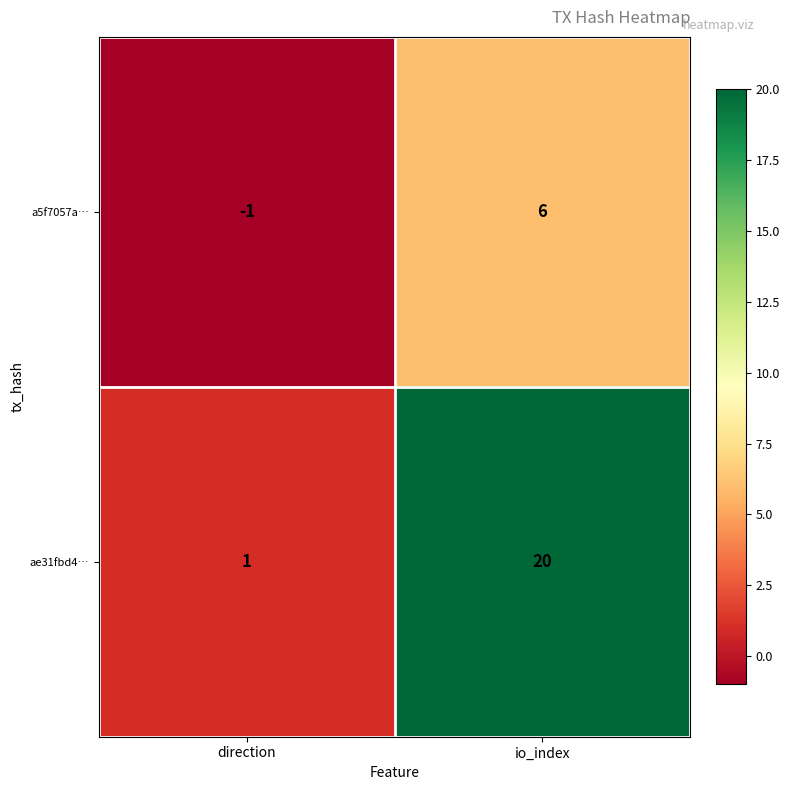

Which series has the largest total across all categories?

ae31fbd4…